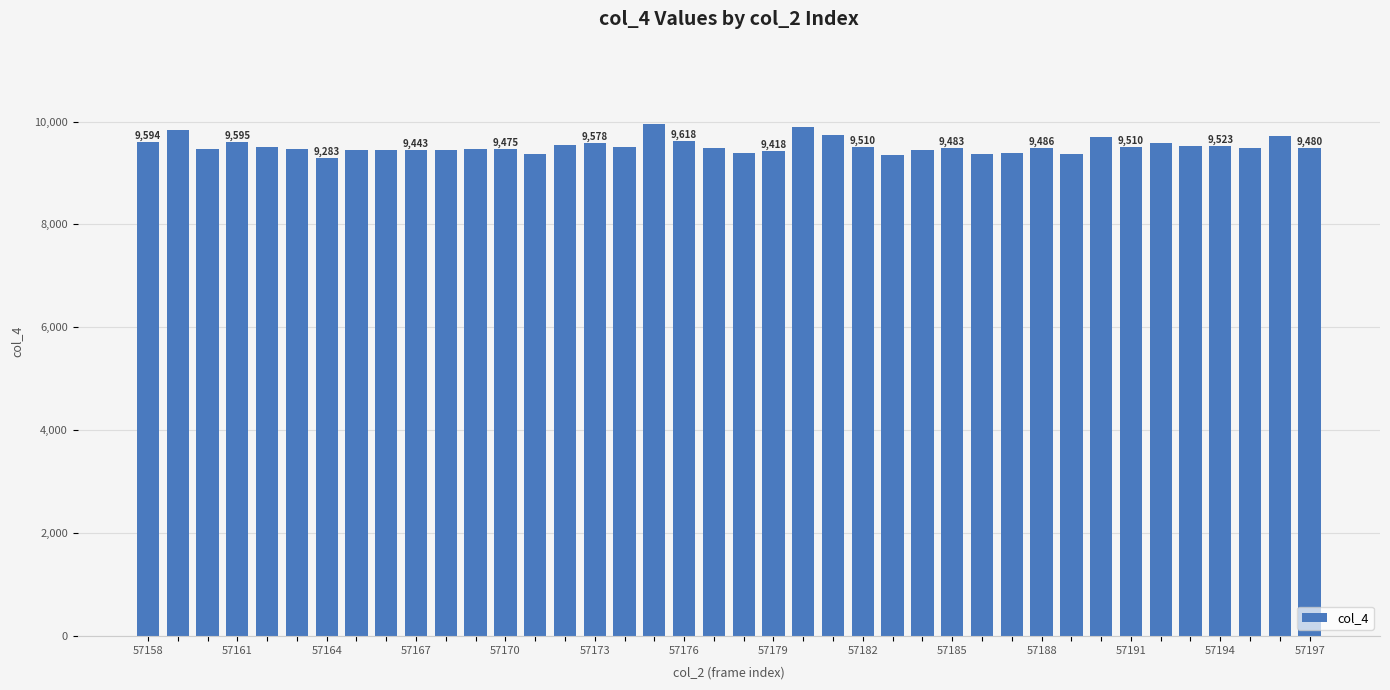

What is the minimum value shown in the chart?

9283